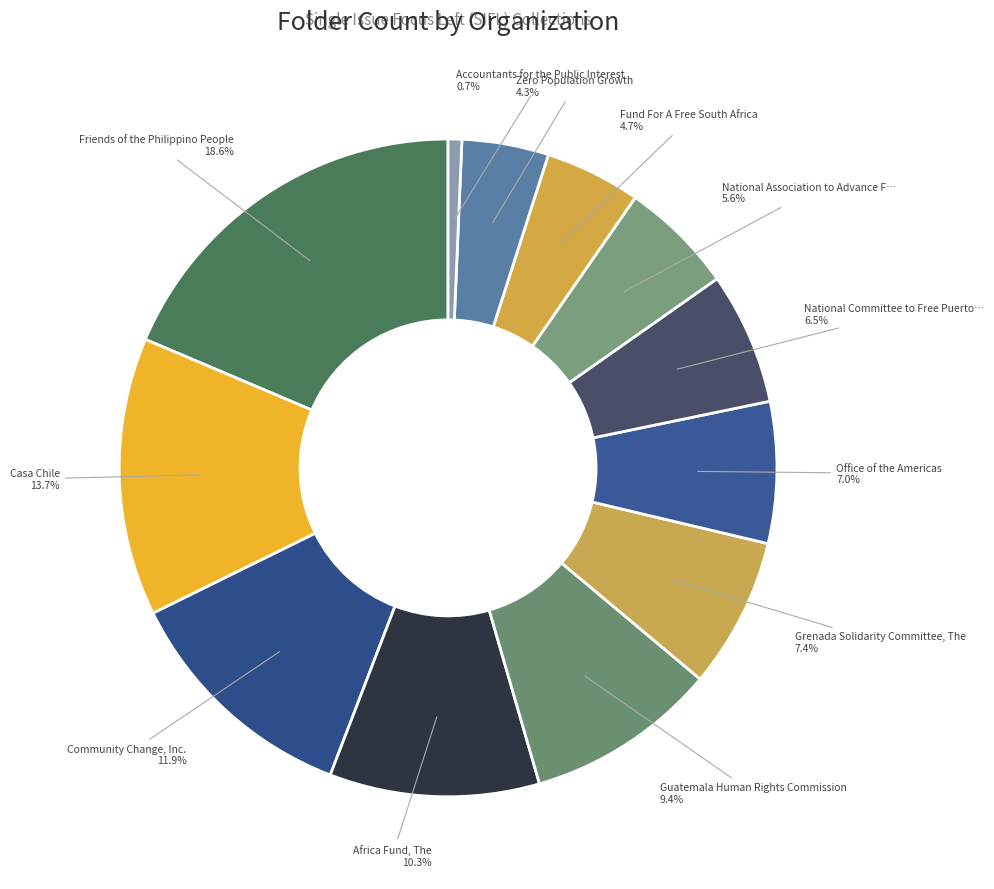

Count the number of slices in the pie.

12